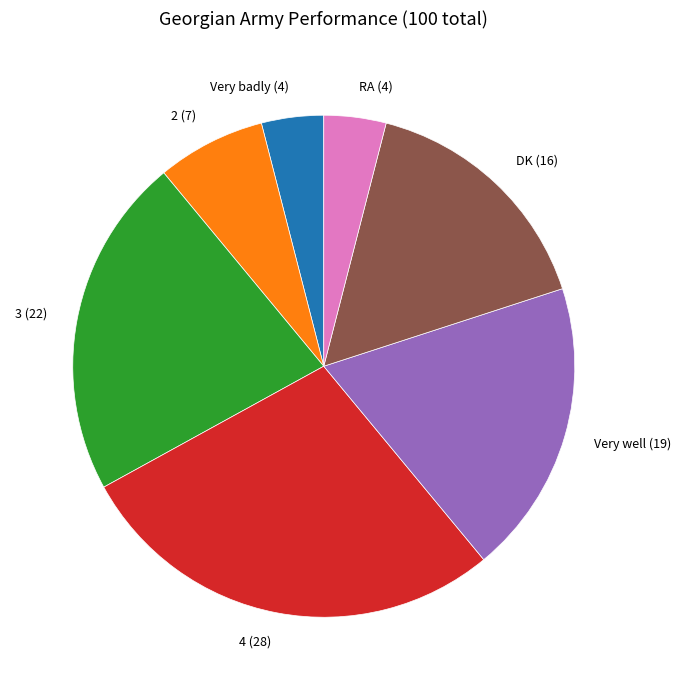

The Very well (19) slice represents 19% of the pie. True or false?

True